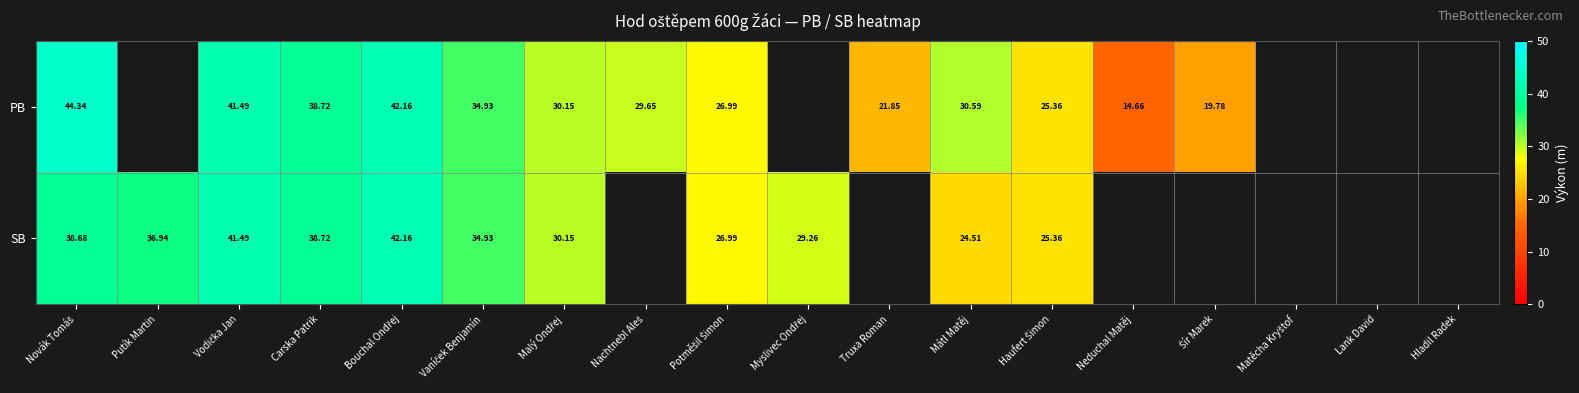

At which category is the sum across all series the highest?

Bouchal Ondřej